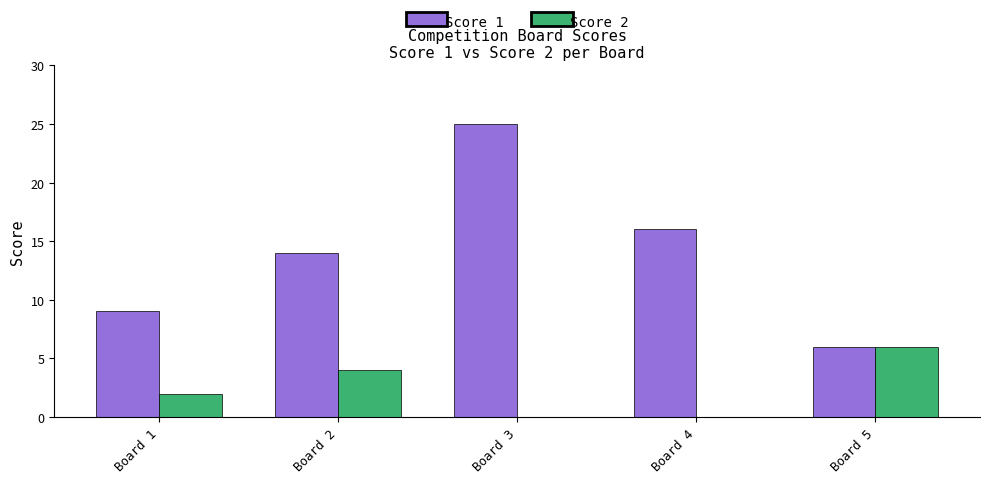

Which series has the widest spread of values?

Score 1